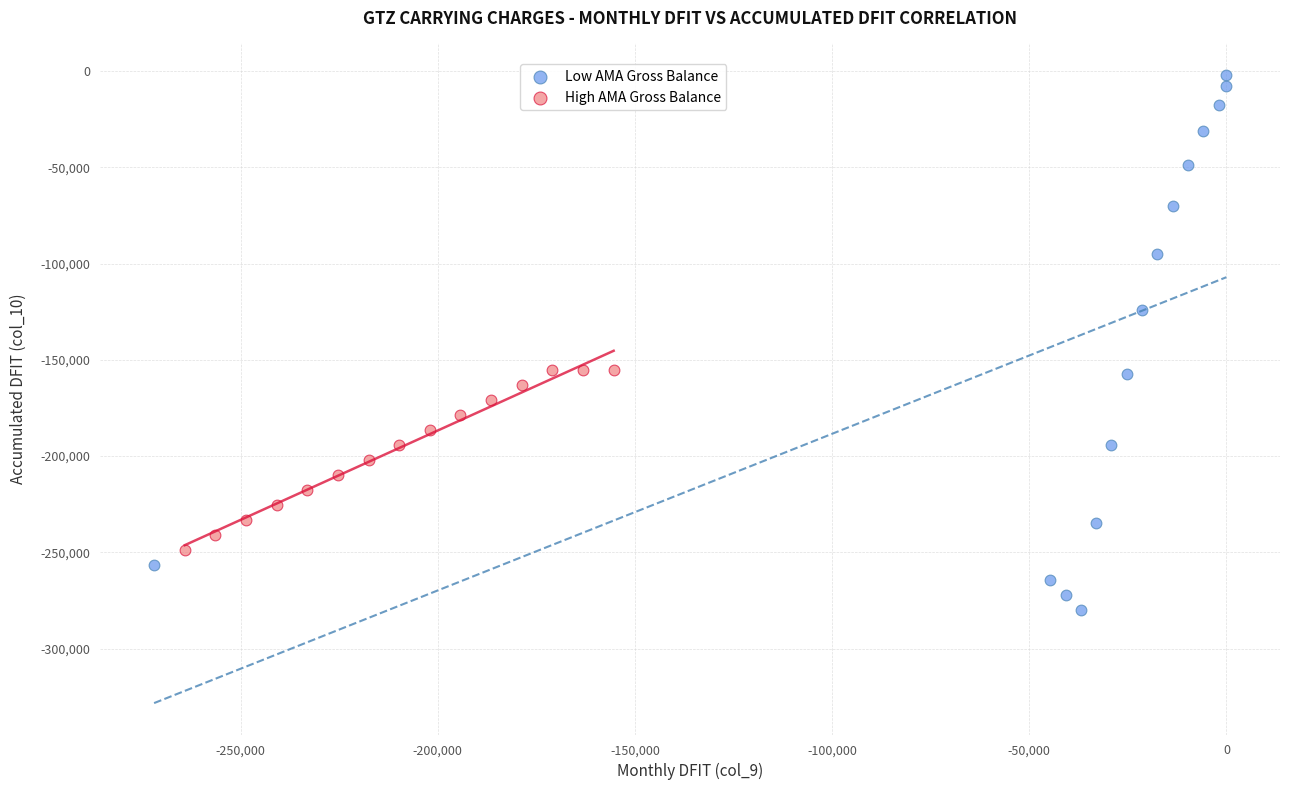

What are all the series names shown in the legend?

Low AMA Gross Balance, High AMA Gross Balance